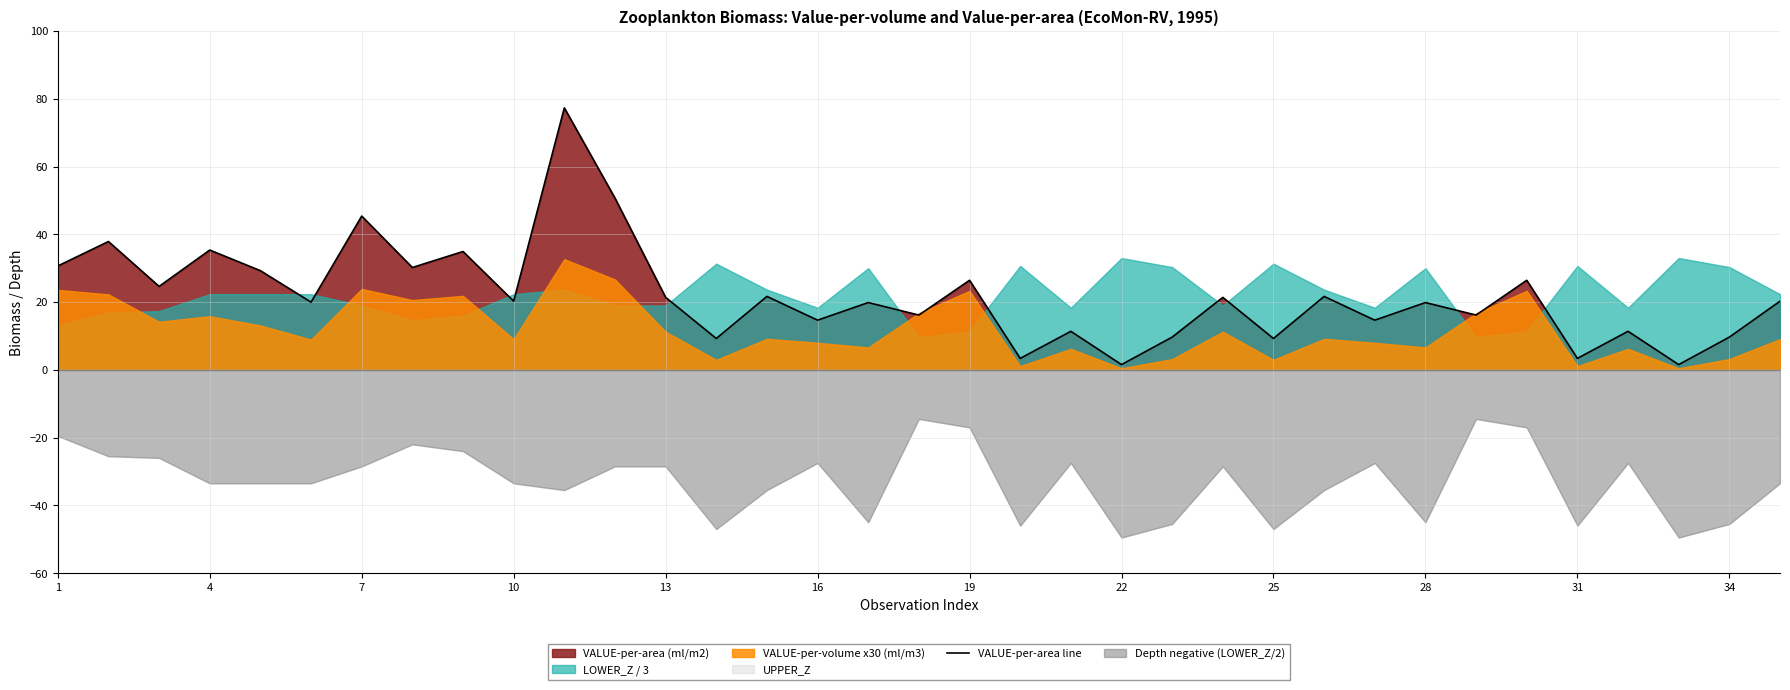

Does the chart have visible grid lines?

Yes